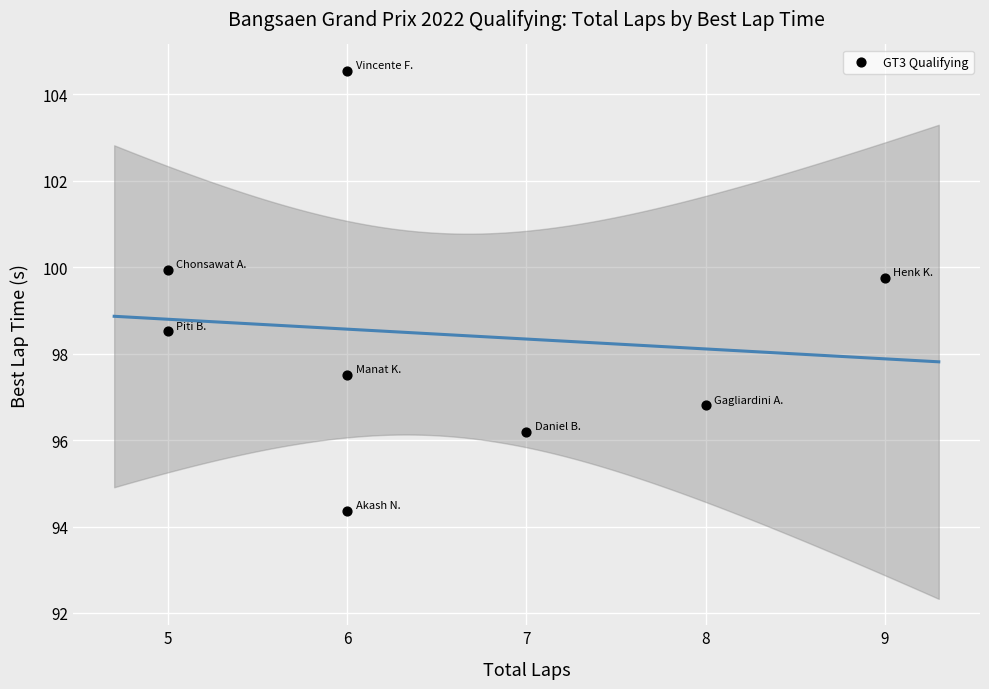

What Y value in the scatter plot is closest to 99?

98.5